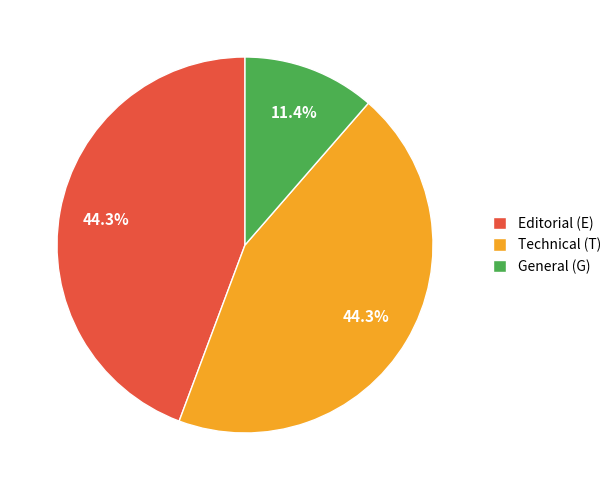

Does Technical (T) represent more than half of the total?

No